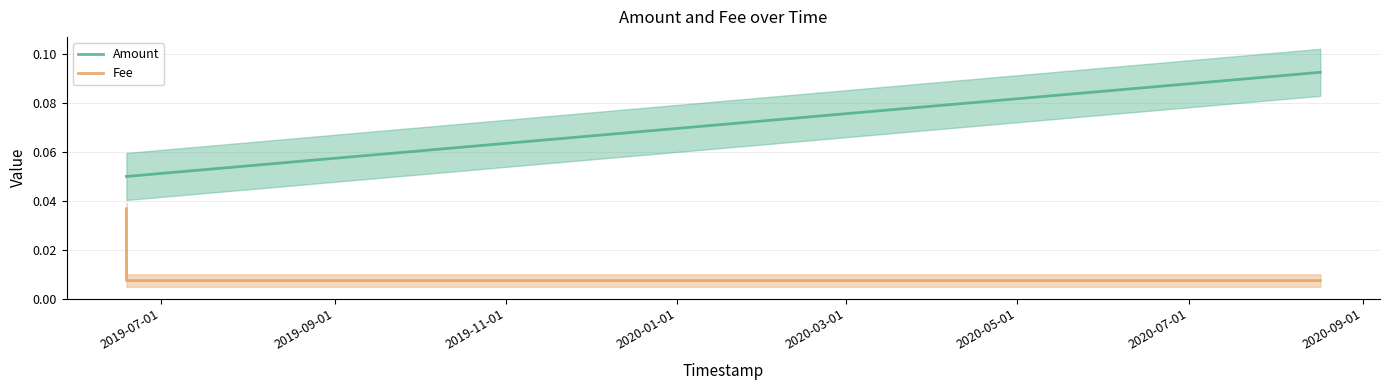

What is the total value across all series at 2019-07-01?

0.1